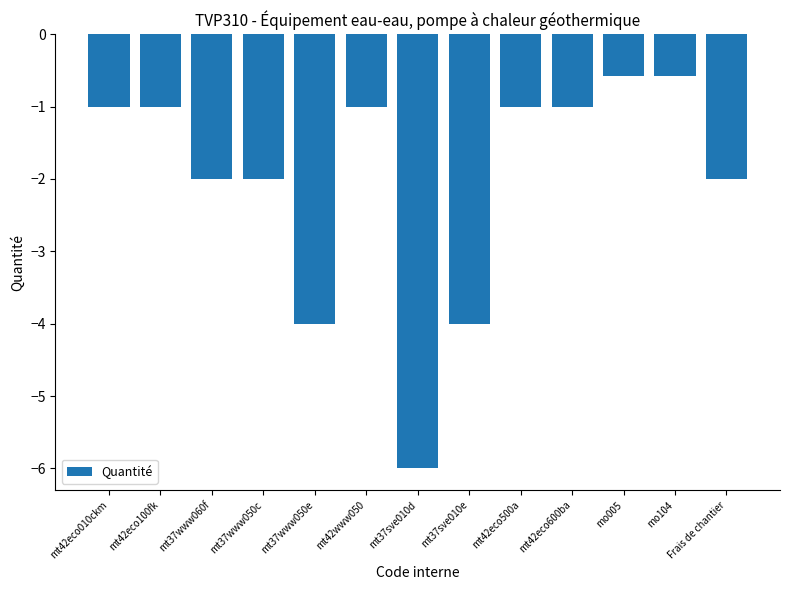

What is the change in value from mt37www050c to mo104?

+1.4